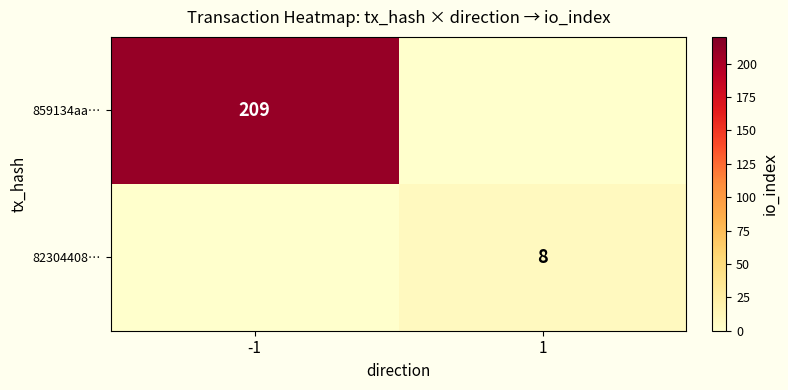

At which category does the chart reach its minimum across all series?

1